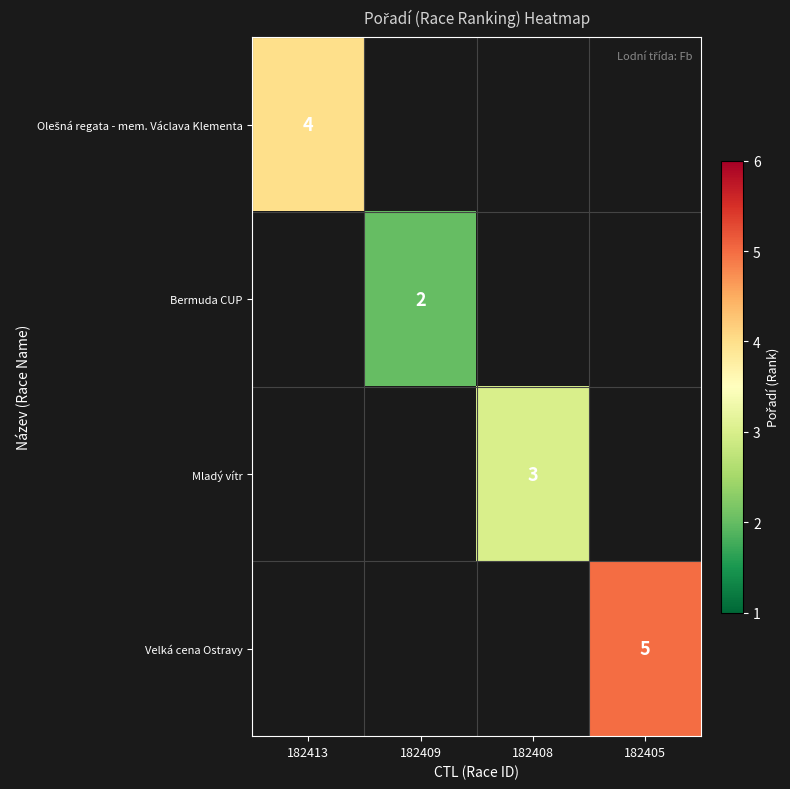

Which label corresponds to the largest value in the chart?

182405